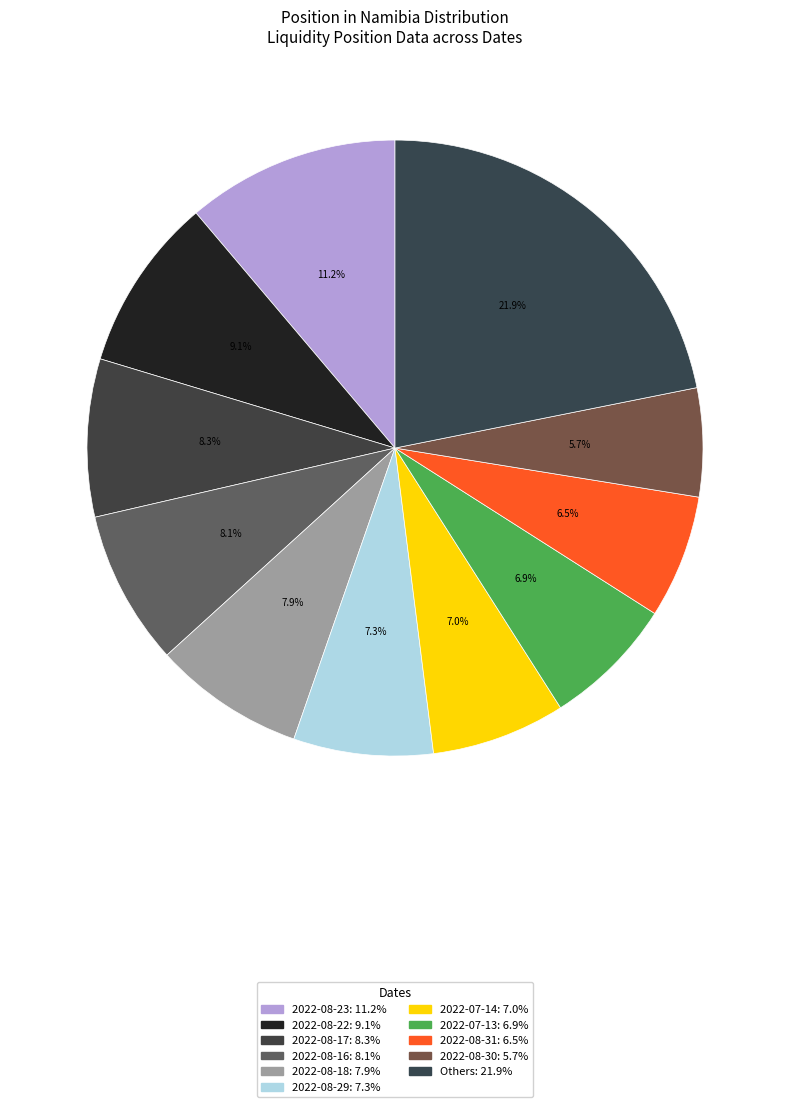

Which category has the biggest portion of the pie?

2022-08-23